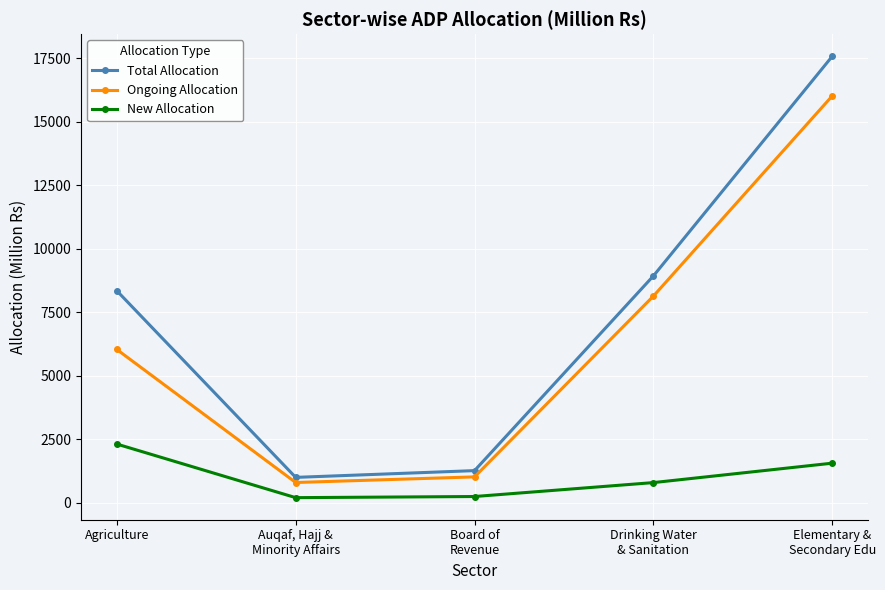

What is the value of the New Allocation point at the 1st from the left?

2311.8